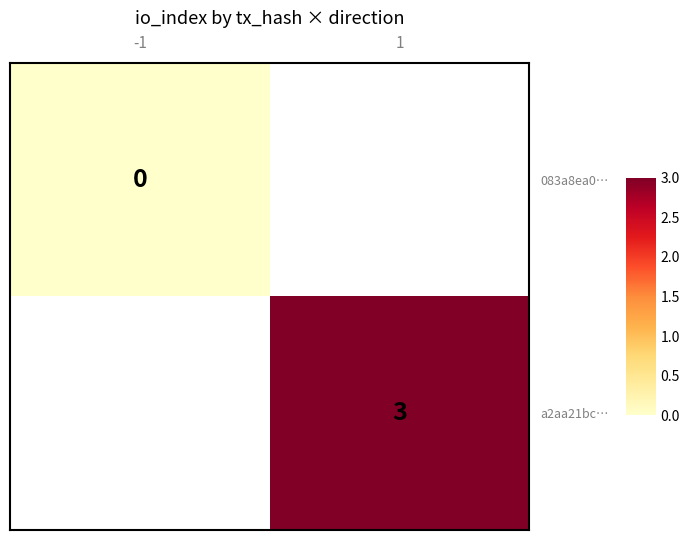

Is it true that a2aa21bc… equals 2 at 1?

False